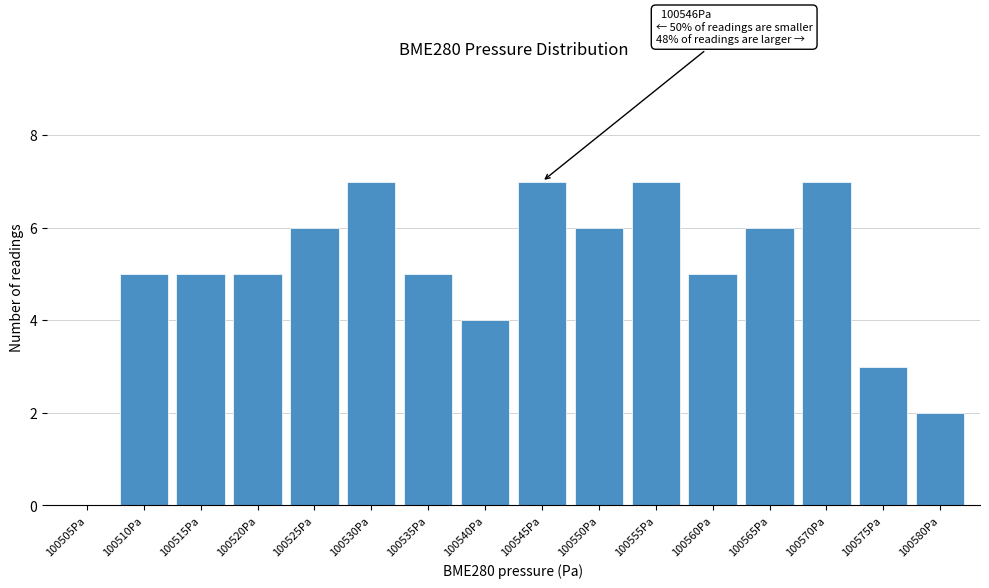

Reading left to right, extract all data points from this chart.

100505Pa=0	100510Pa=5	100515Pa=5	100520Pa=5	100525Pa=6	100530Pa=7	100535Pa=5	100540Pa=4	100545Pa=7	100550Pa=6	100555Pa=7	100560Pa=5	100565Pa=6	100570Pa=7	100575Pa=3	100580Pa=2